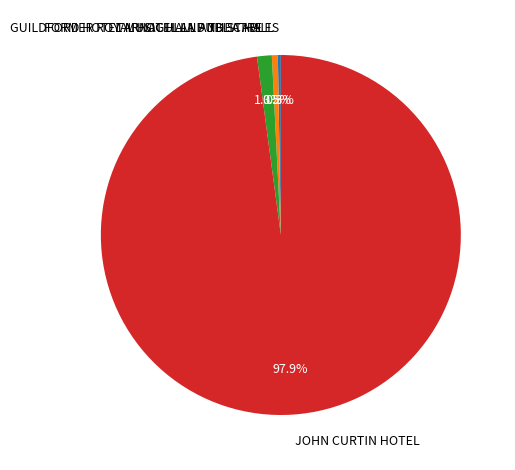

Is the sum of FORMER ROYAL HOTEL AND THEATRE and JOHN CURTIN HOTEL greater than half?

Yes